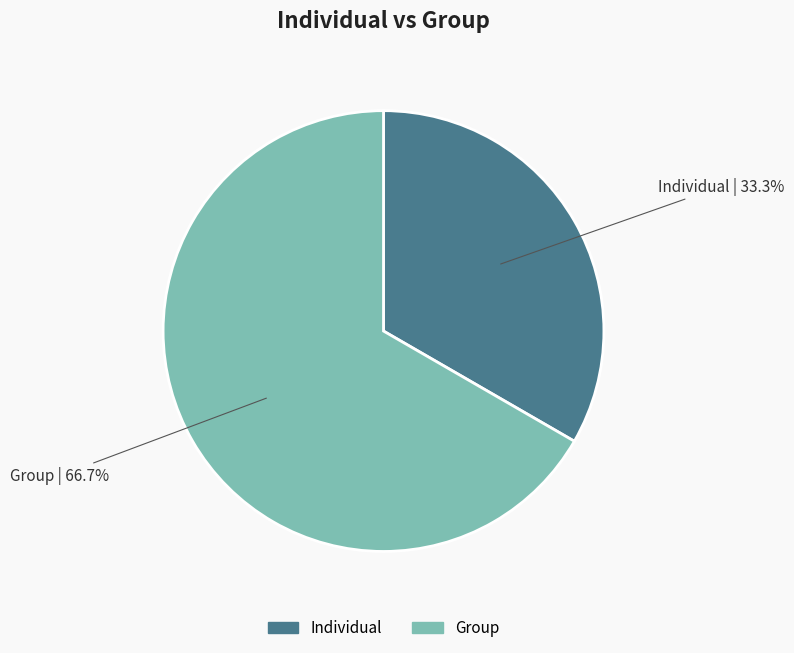

Rank the categories by value from highest to lowest.

Group, Individual